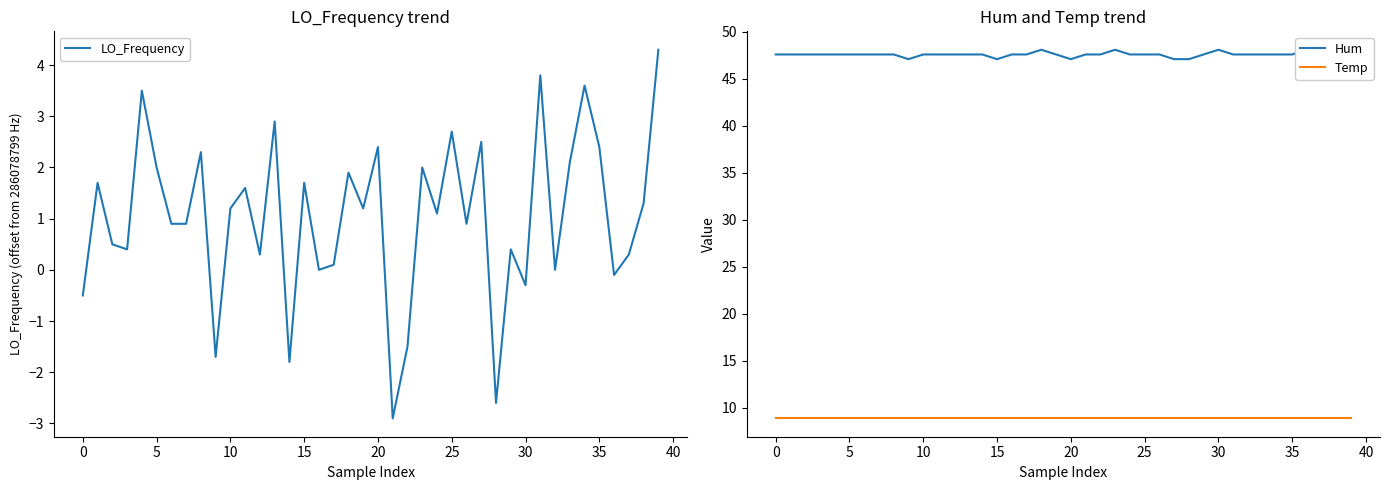

What are all the series names shown in the legend?

LO_Frequency, Hum, Temp